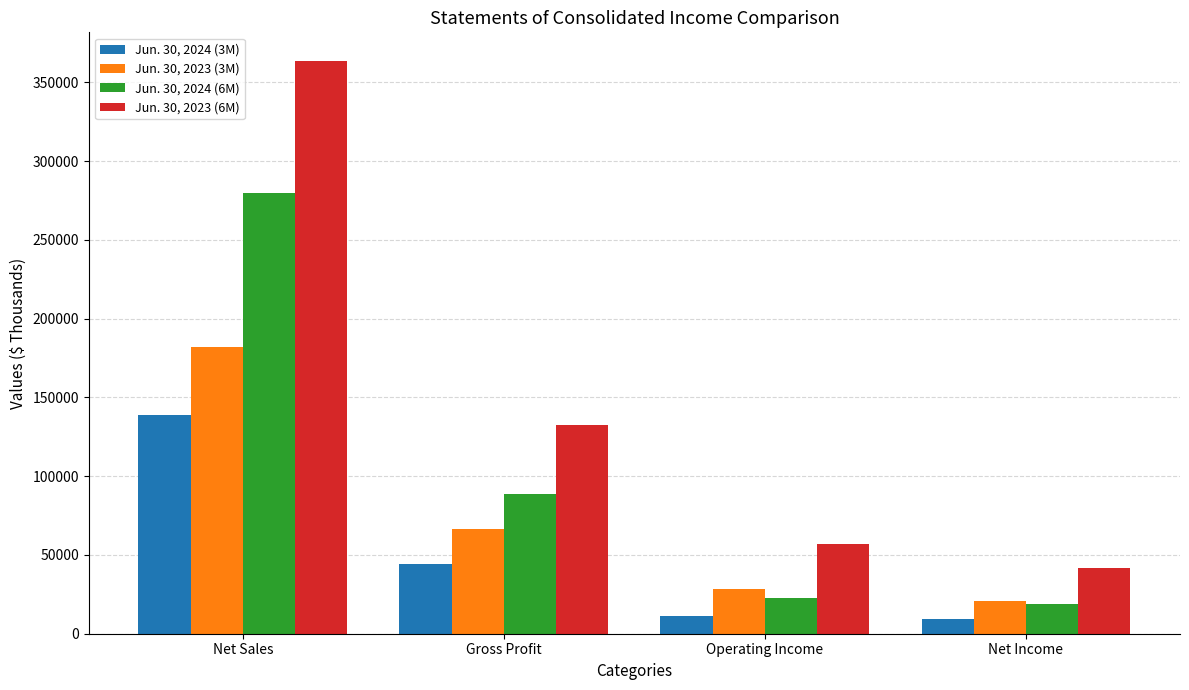

What is the spread (max minus min) of values at Operating Income?

45837